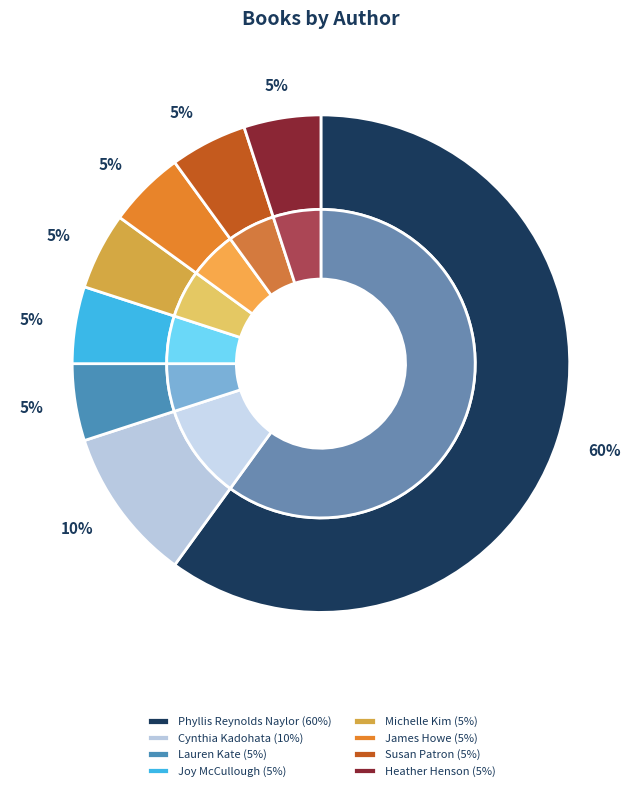

True or false: Susan Patron (28434352) accounts for 1% of the total.

False